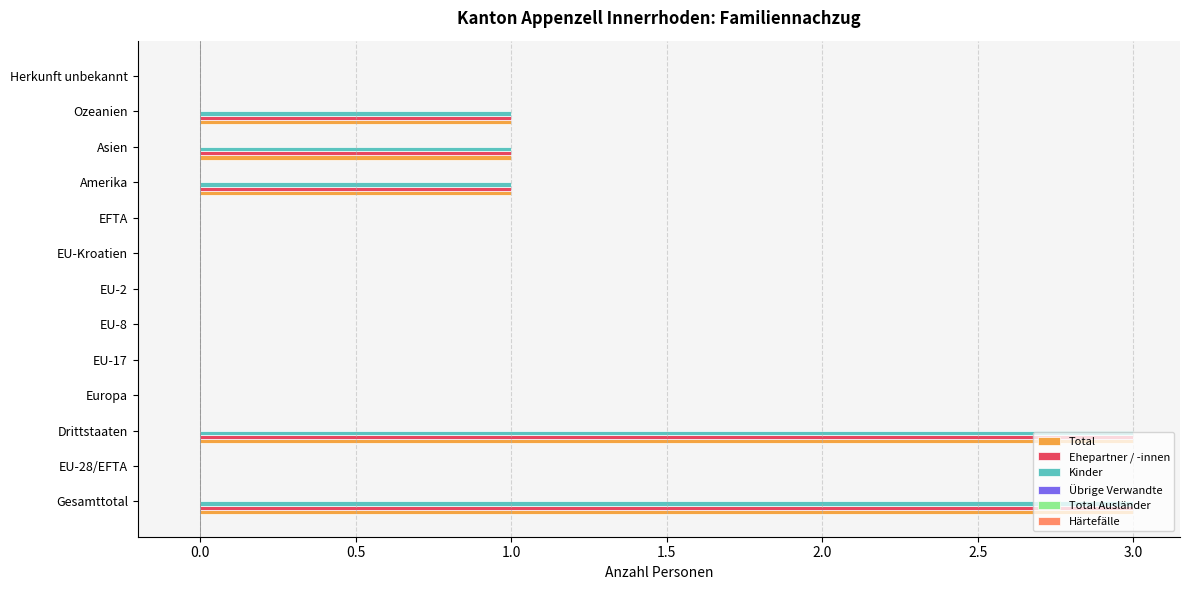

The Ehepartner / -innen series shows 5 at Gesamttotal. True or false?

False